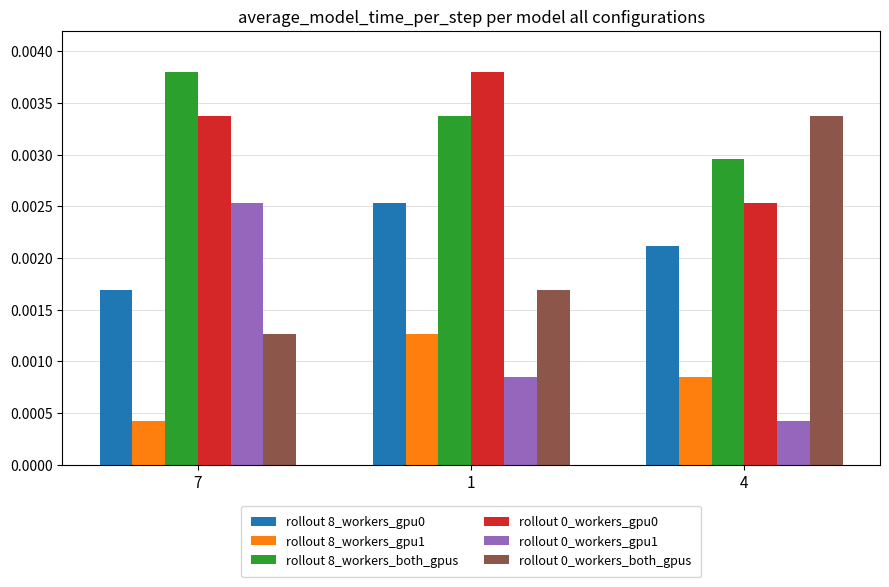

Is the value of rollout 0_workers_both_gpus at 4 greater than the value of rollout 0_workers_gpu0 at 1?

No